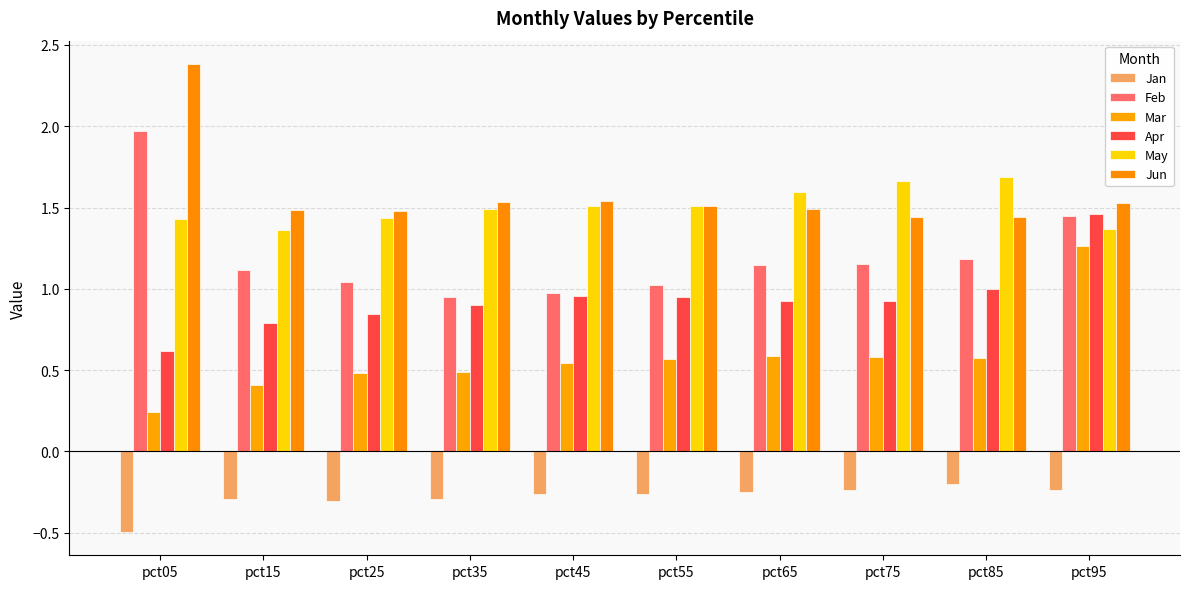

Which category has the lowest value in the Feb series?

pct35